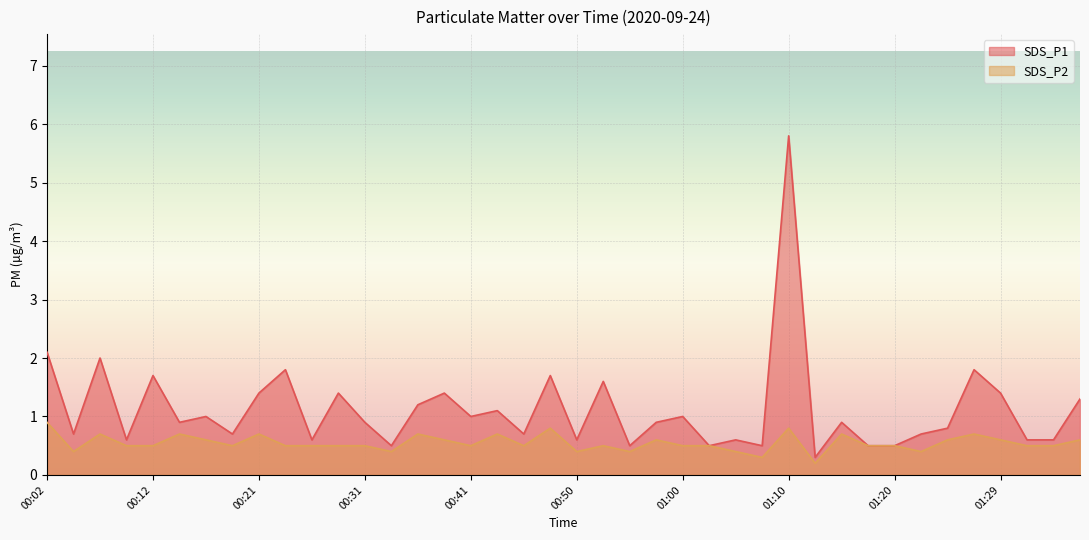

Between 00:55 and 00:43, which is larger?

00:43